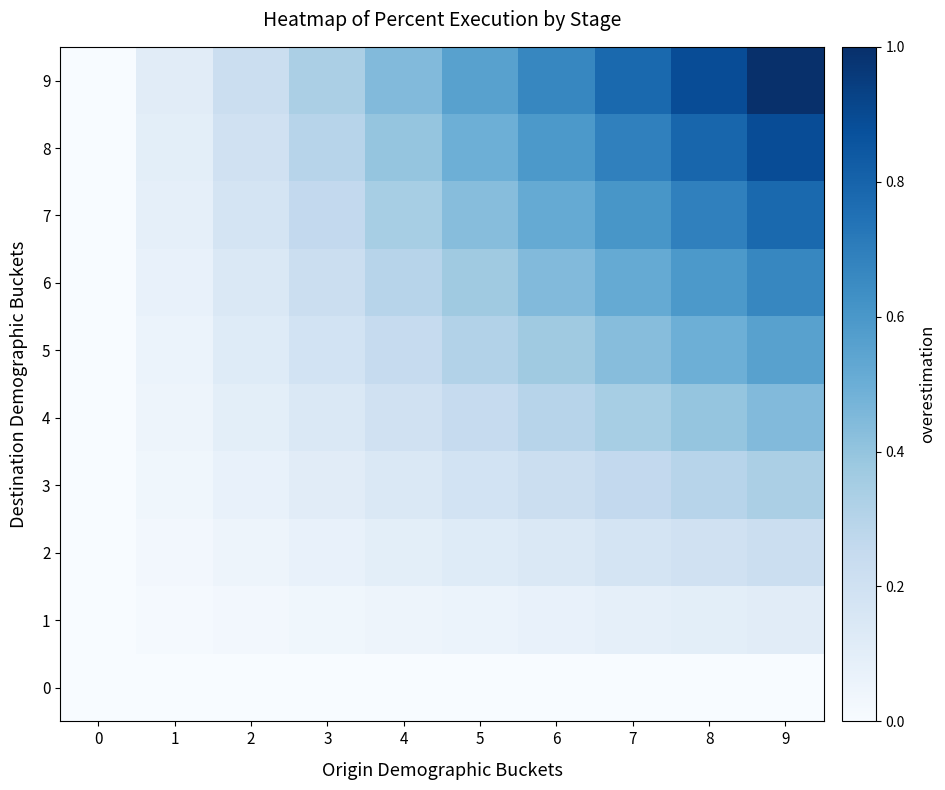

Count the number of categories in the chart.

10